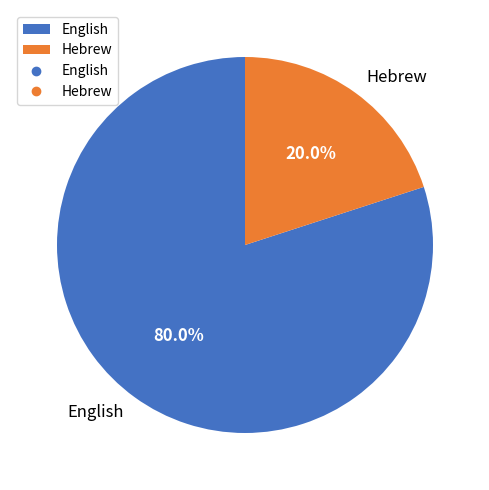

How many segments does this pie chart have?

2